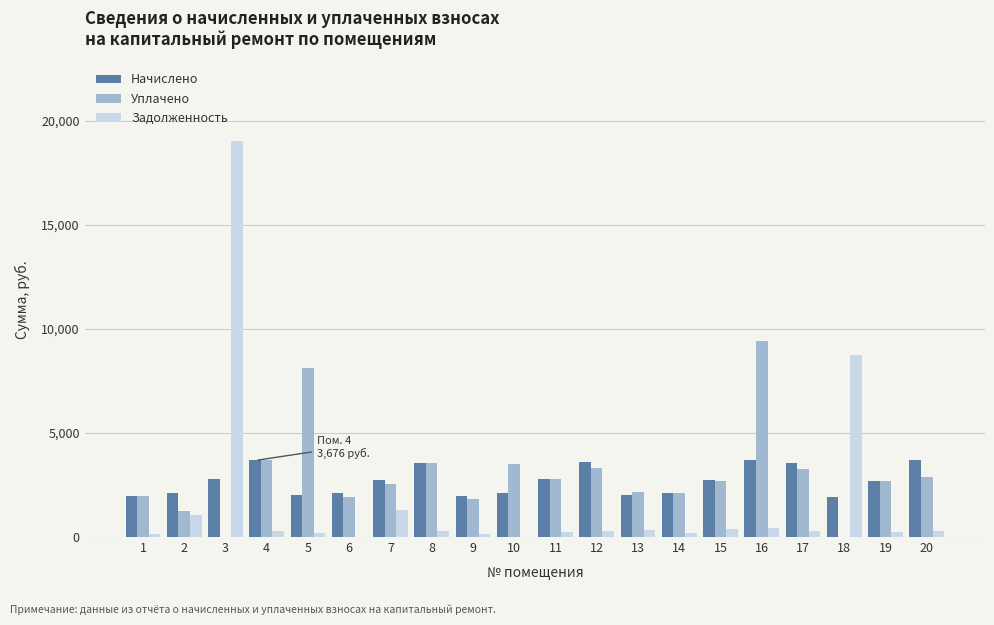

How many data points in Задолженность are above 302?

10